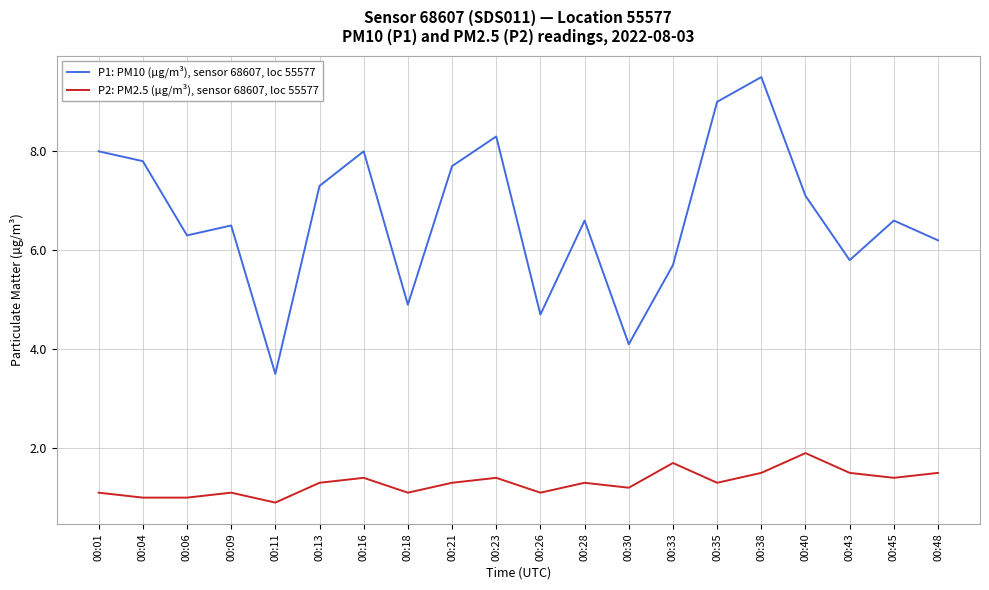

Reading left to right, what are all the values shown in this chart?

P1: PM10 (µg/m³), sensor 68607, loc 55577: 00:01=8.0	00:04=7.8	00:06=6.3	00:09=6.5	00:11=3.5	00:13=7.3	00:16=8.0	00:18=4.9	00:21=7.7	00:23=8.3	00:26=4.7	00:28=6.6	00:30=4.1	00:33=5.7	00:35=9.0	00:38=9.5	00:40=7.1	00:43=5.8	00:45=6.6	00:48=6.2
P2: PM2.5 (µg/m³), sensor 68607, loc 55577: 00:01=1.1	00:04=1.0	00:06=1.0	00:09=1.1	00:11=0.9	00:13=1.3	00:16=1.4	00:18=1.1	00:21=1.3	00:23=1.4	00:26=1.1	00:28=1.3	00:30=1.2	00:33=1.7	00:35=1.3	00:38=1.5	00:40=1.9	00:43=1.5	00:45=1.4	00:48=1.5